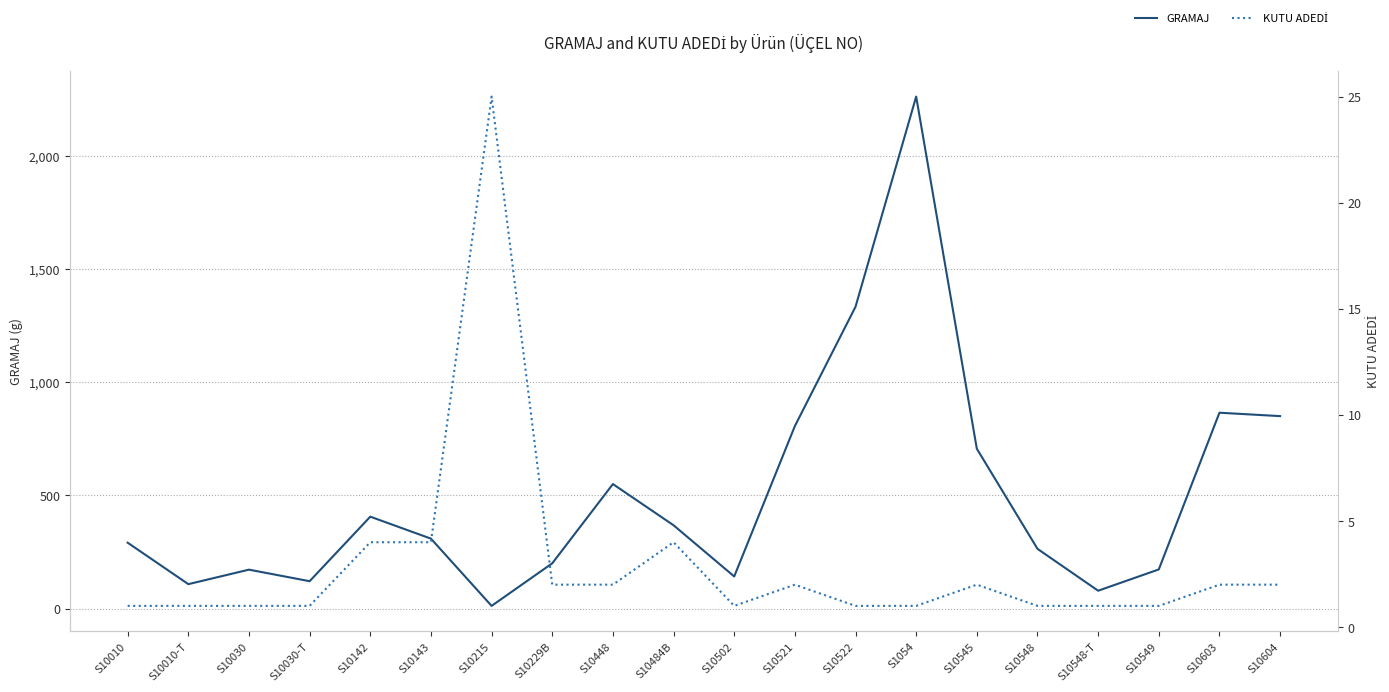

What are all the series names shown in the legend?

GRAMAJ, KUTU ADEDİ